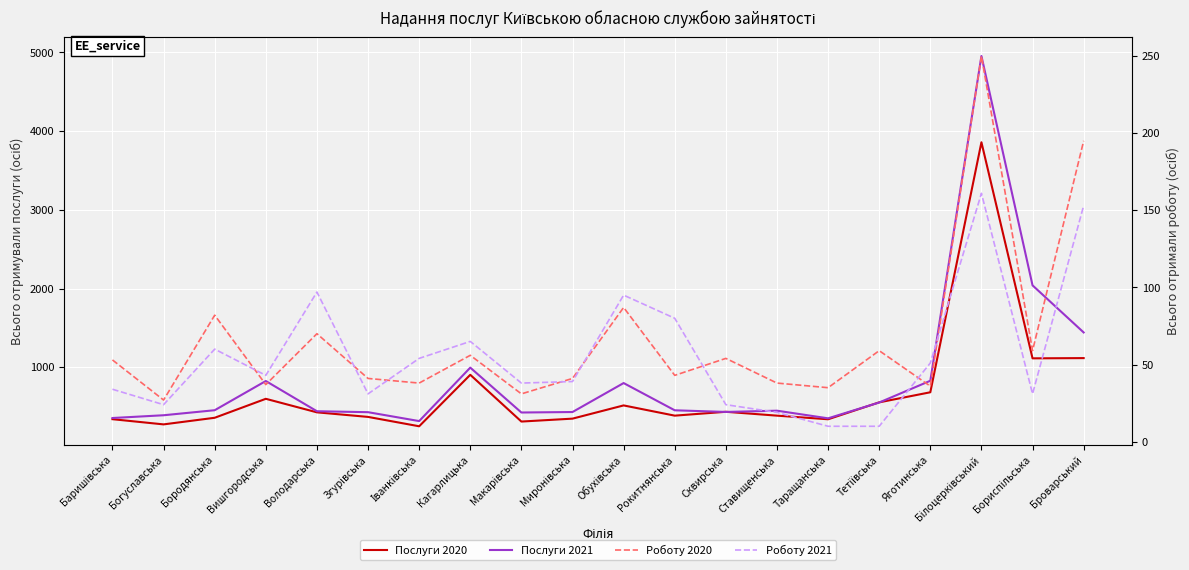

What is the minimum value shown in the chart?

10